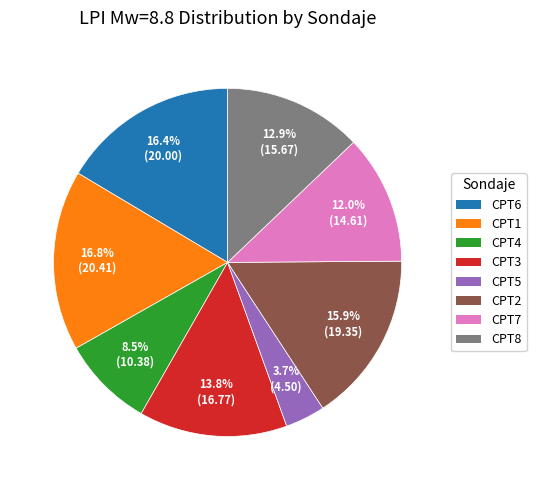

Which slice is the smallest?

CPT5